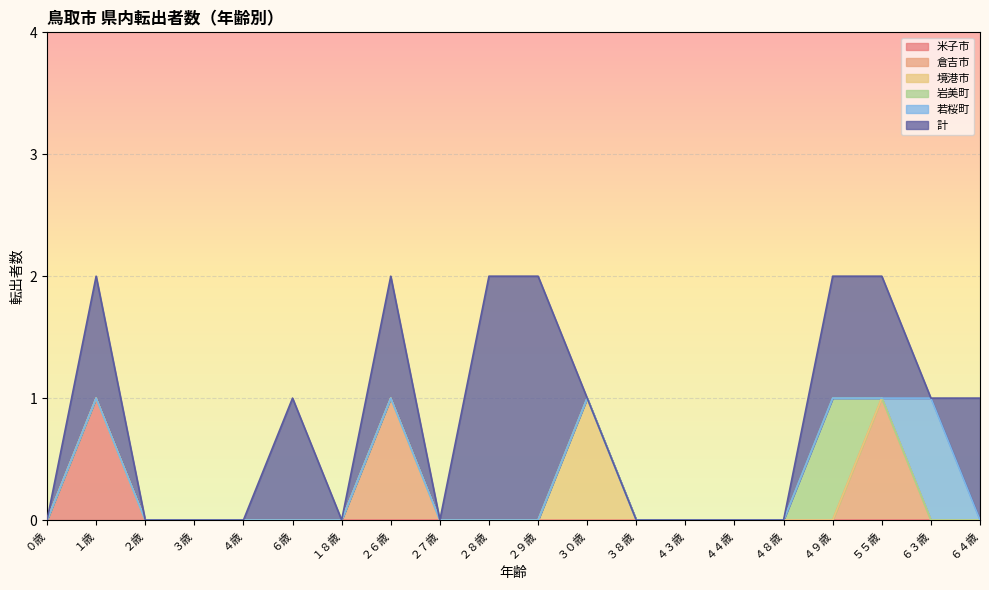

Reading right to left, list all the values displayed in this chart.

米子市: ６４歳=0	６３歳=0	５５歳=0	４９歳=0	４８歳=0	４４歳=0	４３歳=0	３８歳=0	３０歳=0	２９歳=0	２８歳=0	２７歳=0	２６歳=0	１８歳=0	６歳=0	４歳=0	３歳=0	２歳=0	１歳=1	０歳=0
倉吉市: ６４歳=0	６３歳=0	５５歳=1	４９歳=0	４８歳=0	４４歳=0	４３歳=0	３８歳=0	３０歳=0	２９歳=0	２８歳=0	２７歳=0	２６歳=1	１８歳=0	６歳=0	４歳=0	３歳=0	２歳=0	１歳=0	０歳=0
境港市: ６４歳=0	６３歳=0	５５歳=0	４９歳=0	４８歳=0	４４歳=0	４３歳=0	３８歳=0	３０歳=1	２９歳=0	２８歳=0	２７歳=0	２６歳=0	１８歳=0	６歳=0	４歳=0	３歳=0	２歳=0	１歳=0	０歳=0
岩美町: ６４歳=0	６３歳=0	５５歳=0	４９歳=1	４８歳=0	４４歳=0	４３歳=0	３８歳=0	３０歳=0	２９歳=0	２８歳=0	２７歳=0	２６歳=0	１８歳=0	６歳=0	４歳=0	３歳=0	２歳=0	１歳=0	０歳=0
若桜町: ６４歳=0	６３歳=1	５５歳=0	４９歳=0	４８歳=0	４４歳=0	４３歳=0	３８歳=0	３０歳=0	２９歳=0	２８歳=0	２７歳=0	２６歳=0	１８歳=0	６歳=0	４歳=0	３歳=0	２歳=0	１歳=0	０歳=0
計: ６４歳=1	６３歳=0	５５歳=1	４９歳=1	４８歳=0	４４歳=0	４３歳=0	３８歳=0	３０歳=0	２９歳=2	２８歳=2	２７歳=0	２６歳=1	１８歳=0	６歳=1	４歳=0	３歳=0	２歳=0	１歳=1	０歳=0